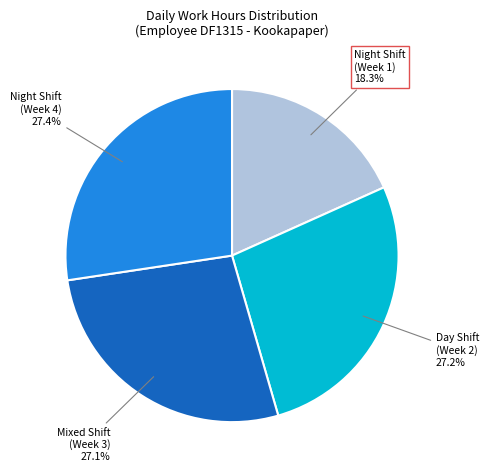

Which category has the smallest portion of the pie?

Night Shift (Week 1)